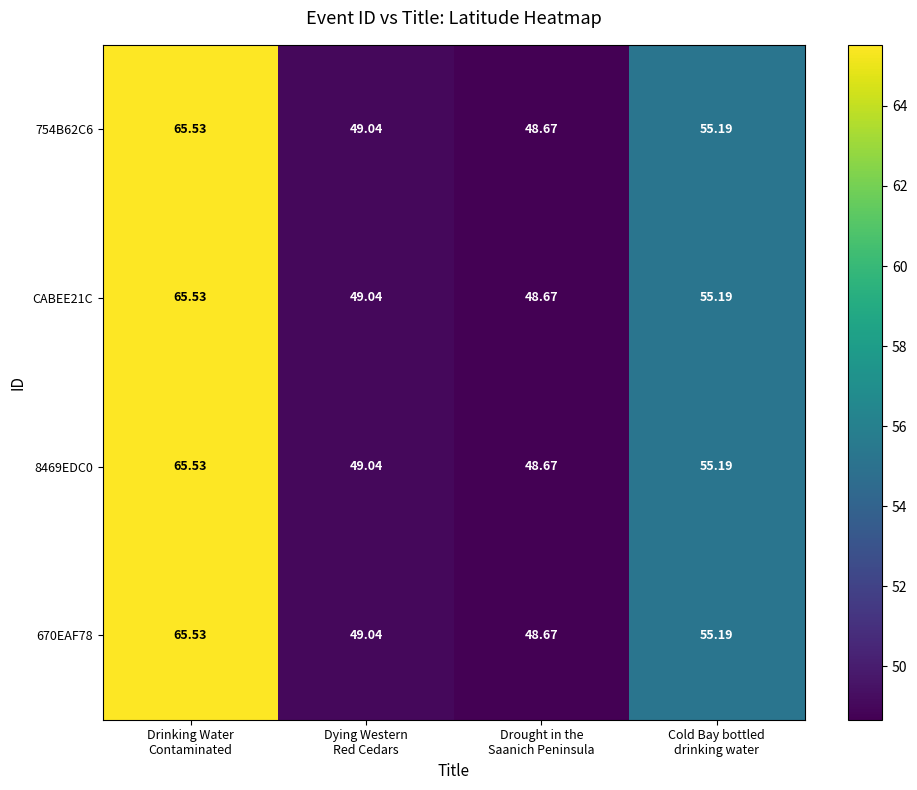

How many data points in 8469EDC0 are less than 55?

2